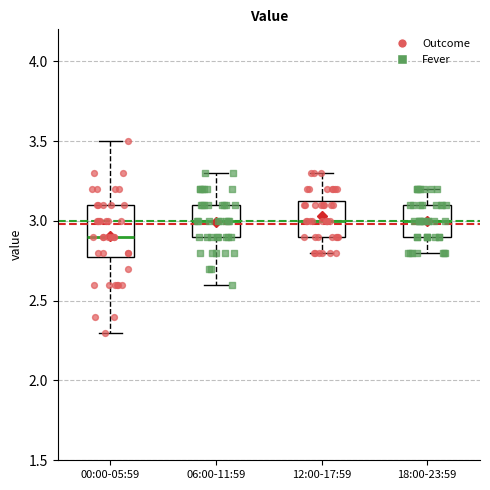

Reading left to right, read every box against the y-axis: the position of its median line, the range the box covers, and the ends of its whiskers. The values are not printed on the chart, so give them approximately, as read against the axis.

00:00-05:59: median 2.90, box 2.80 to 3.10, whiskers 2.30 to 3.50
06:00-11:59: median 3.00, box 2.90 to 3.10, whiskers 2.60 to 3.30
12:00-17:59: median 3.00, box 2.90 to 3.15, whiskers 2.80 to 3.30
18:00-23:59: median 3.00, box 2.90 to 3.10, whiskers 2.80 to 3.20